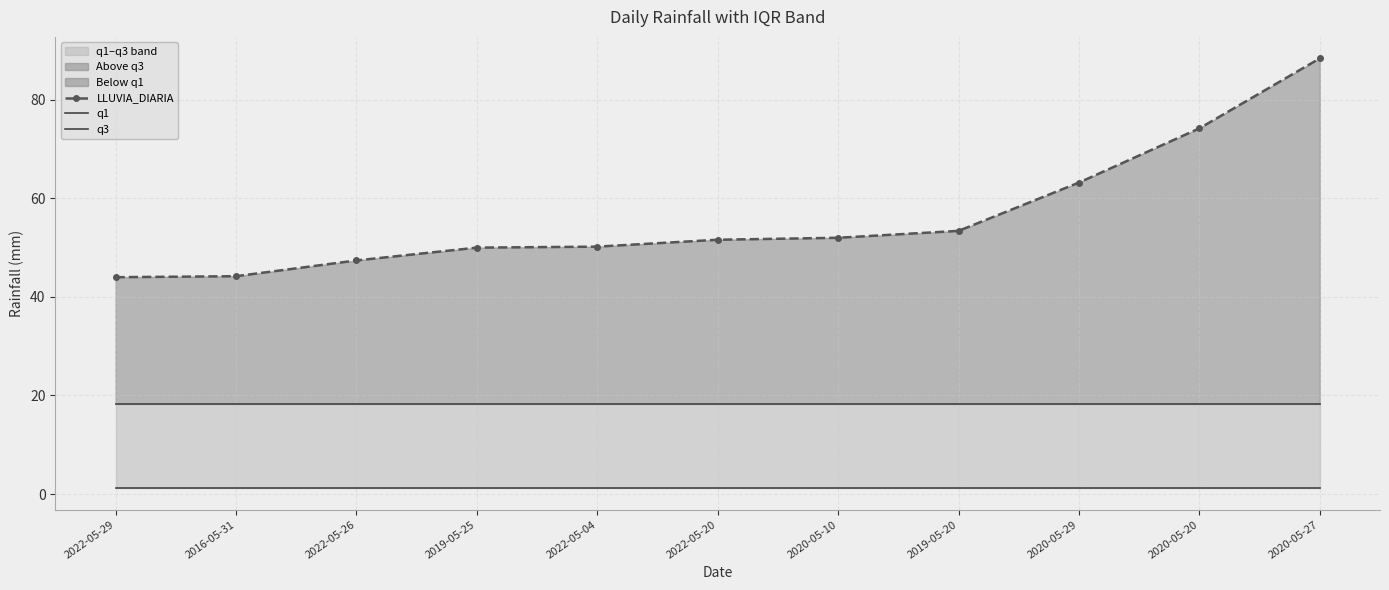

True or false: LLUVIA_DIARIA has a value of 69.4 at 2016-05-31.

False